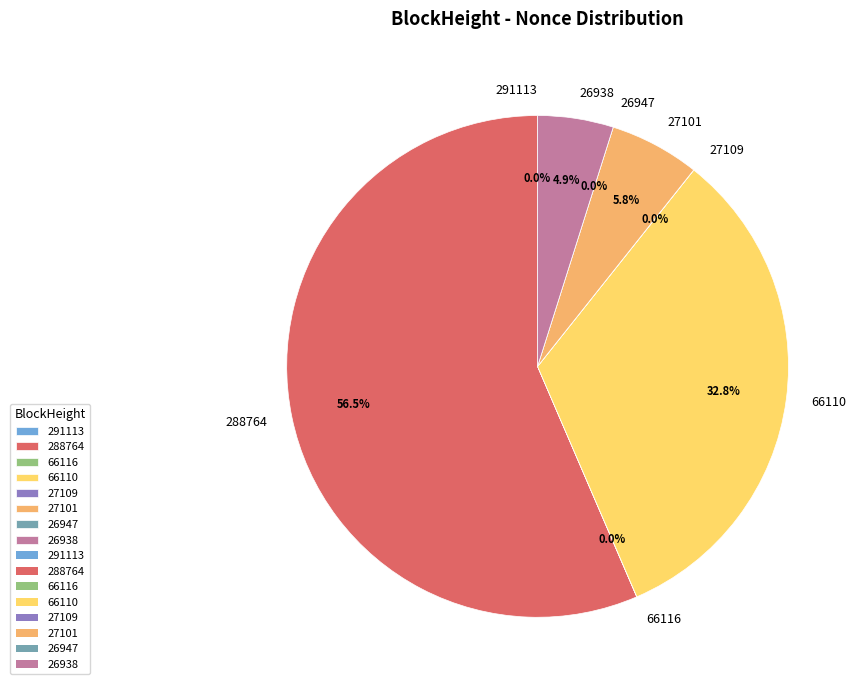

How many slices are in this pie chart?

8